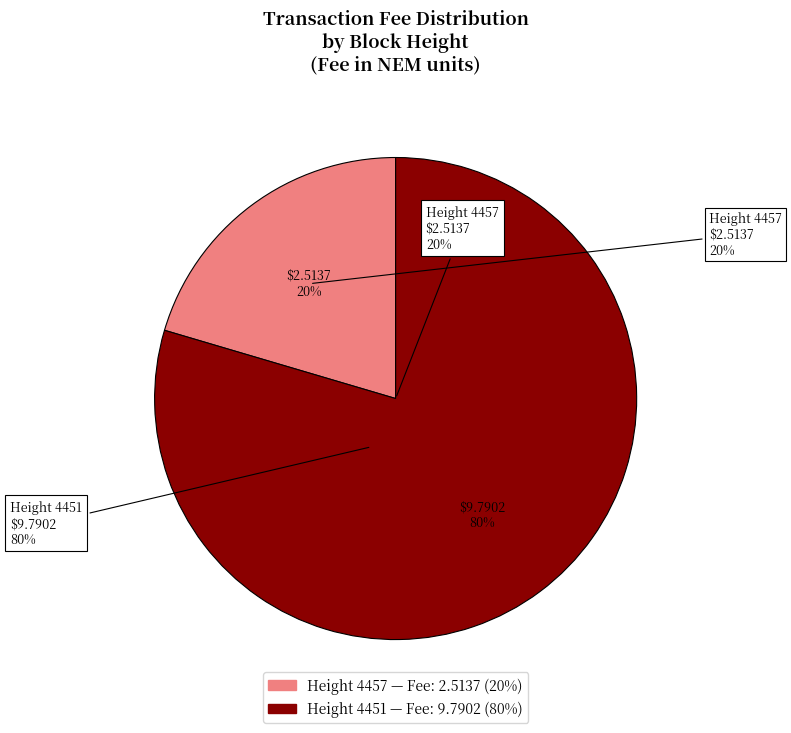

What is the ratio of the value at 4451 to the value at 4457?

3.9